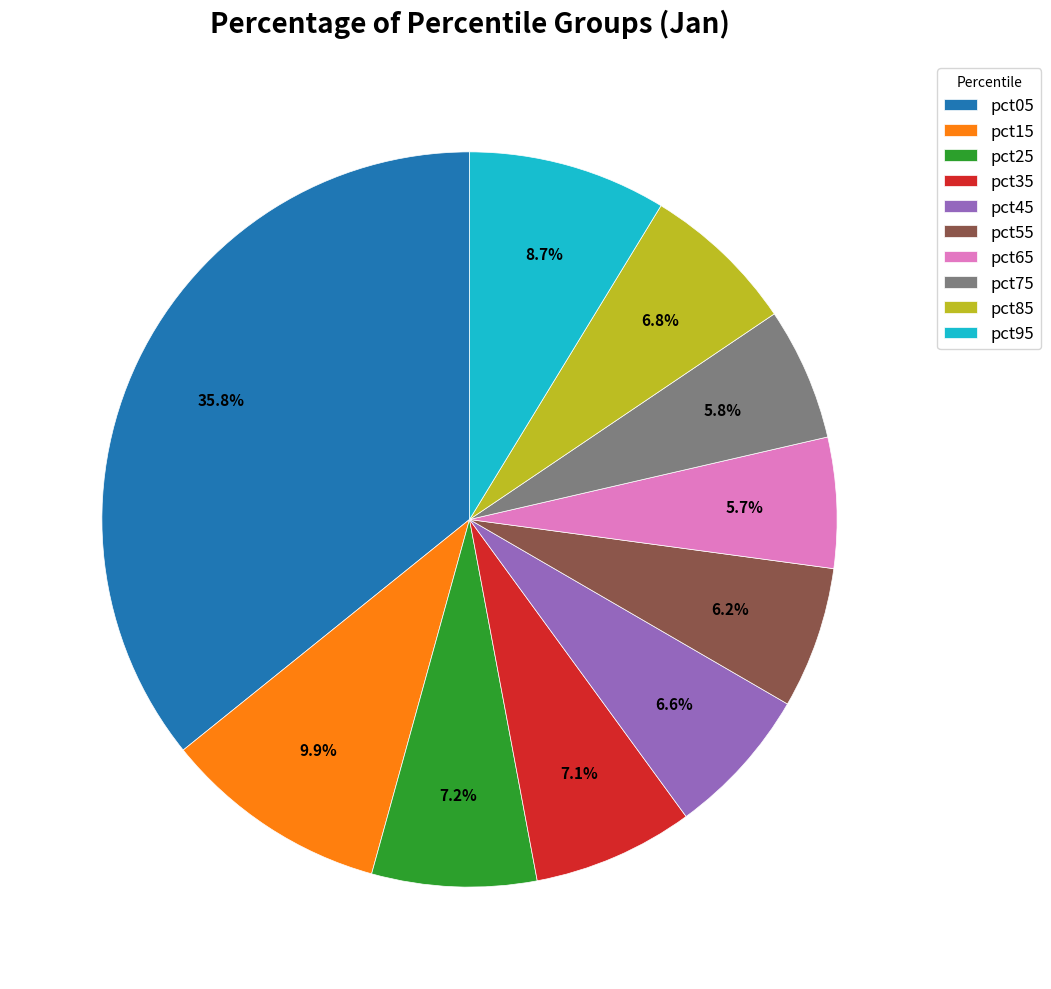

Does any single category account for the majority?

No